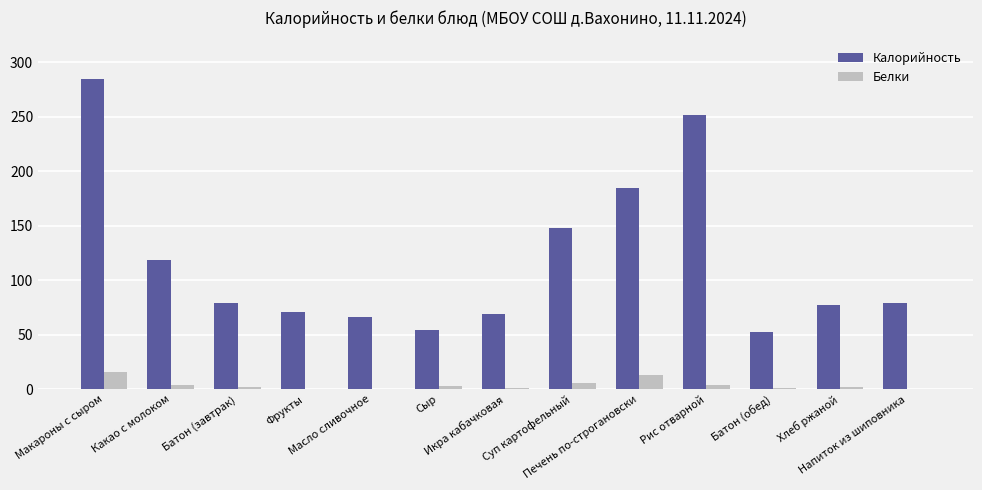

What is the sum of all Белки values?

54.9